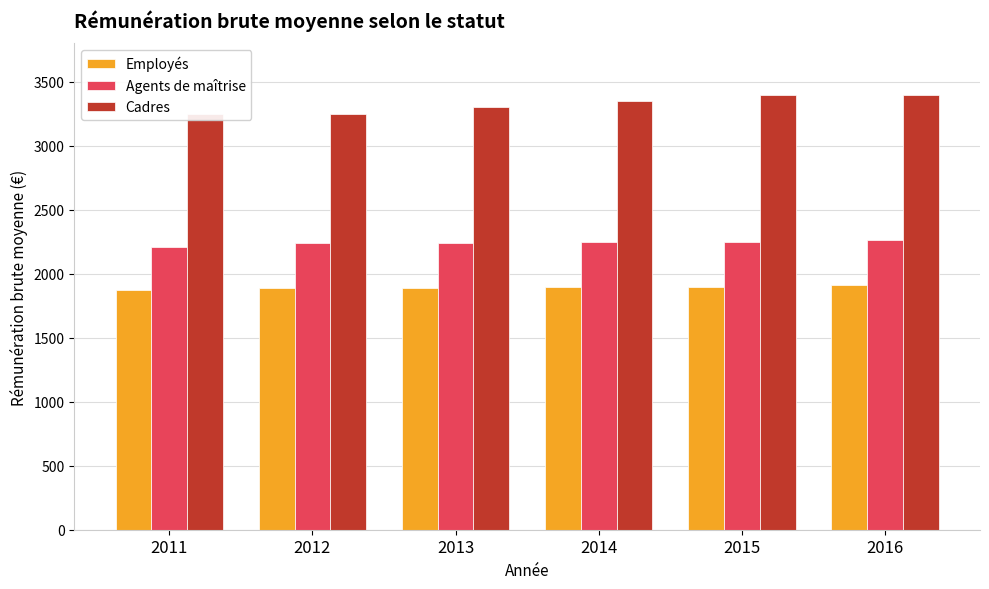

Which series has the largest total across all categories?

Cadres